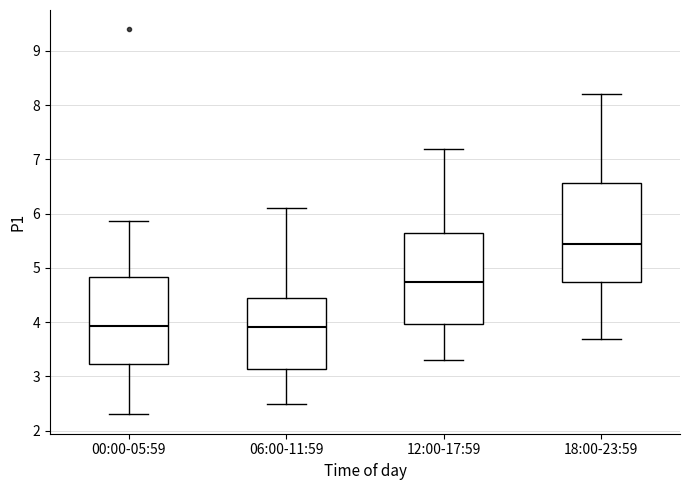

Reading left to right, read every box against the y-axis: the position of its median line, the range the box covers, and the ends of its whiskers. The values are not printed on the chart, so give them approximately, as read against the axis.

00:00-05:59: median 3.9, box 3.2 to 4.8, whiskers 2.3 to 5.9
06:00-11:59: median 3.9, box 3.1 to 4.5, whiskers 2.5 to 6.1
12:00-17:59: median 4.8, box 4.0 to 5.7, whiskers 3.3 to 7.2
18:00-23:59: median 5.5, box 4.8 to 6.6, whiskers 3.7 to 8.2